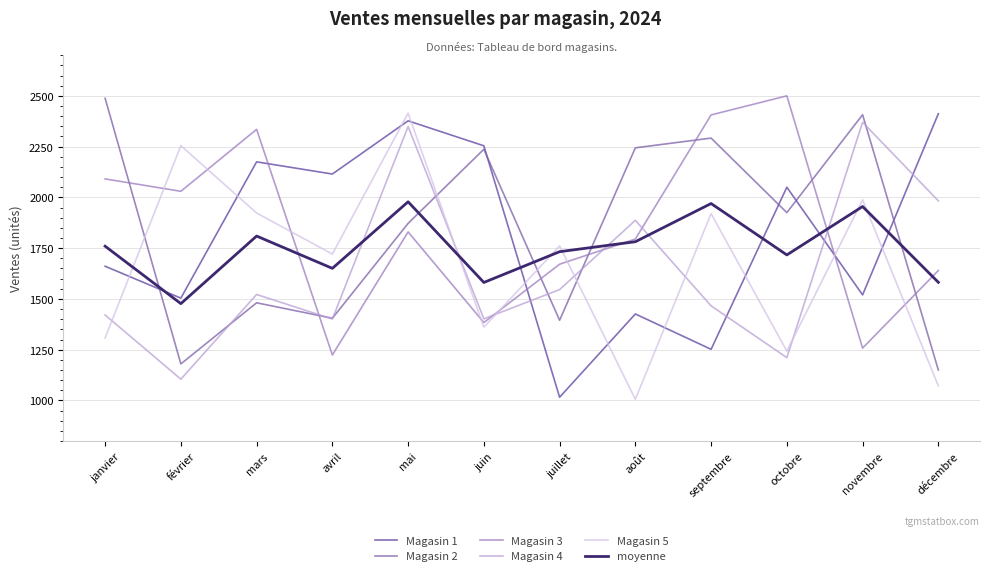

What is the average value of the moyenne series?

1749.5